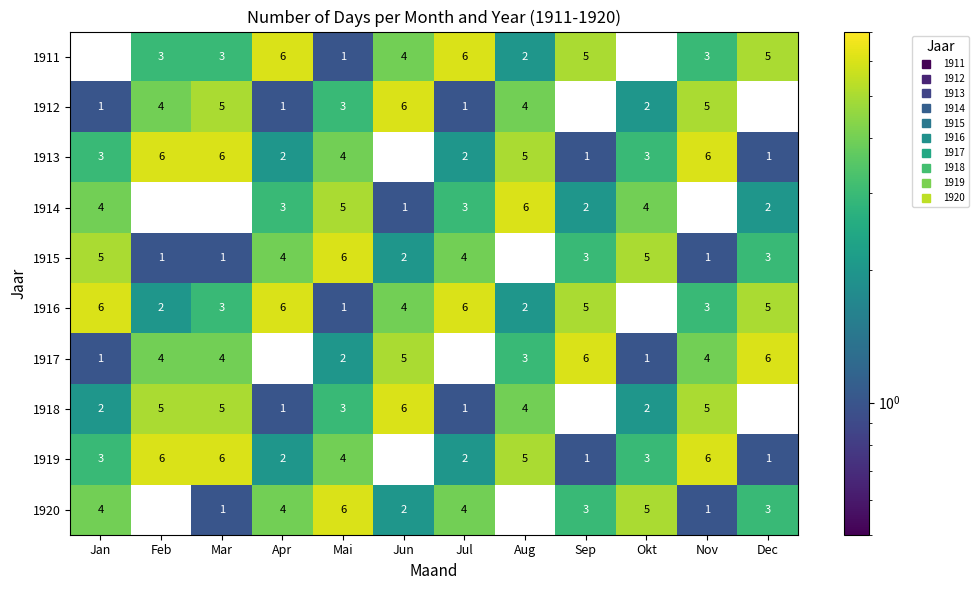

Which series has the largest total across all categories?

1916